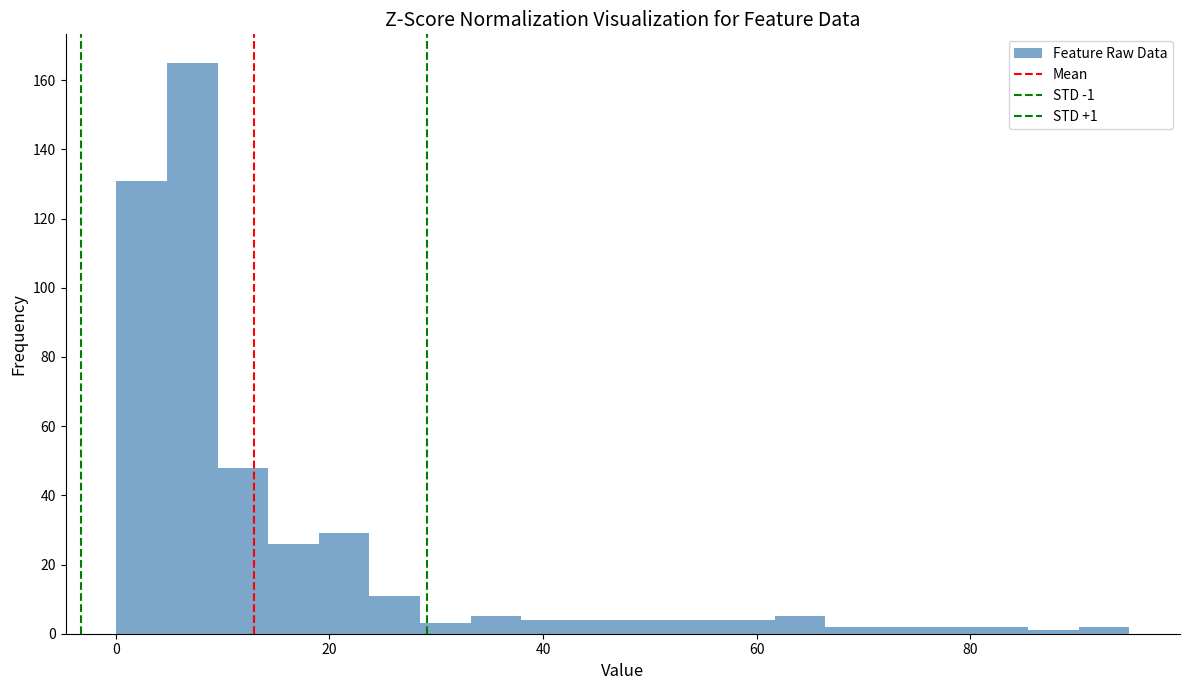

Around what value on the x-axis is the tallest bar? Give the approximate position of its centre, as read against the axis.

8